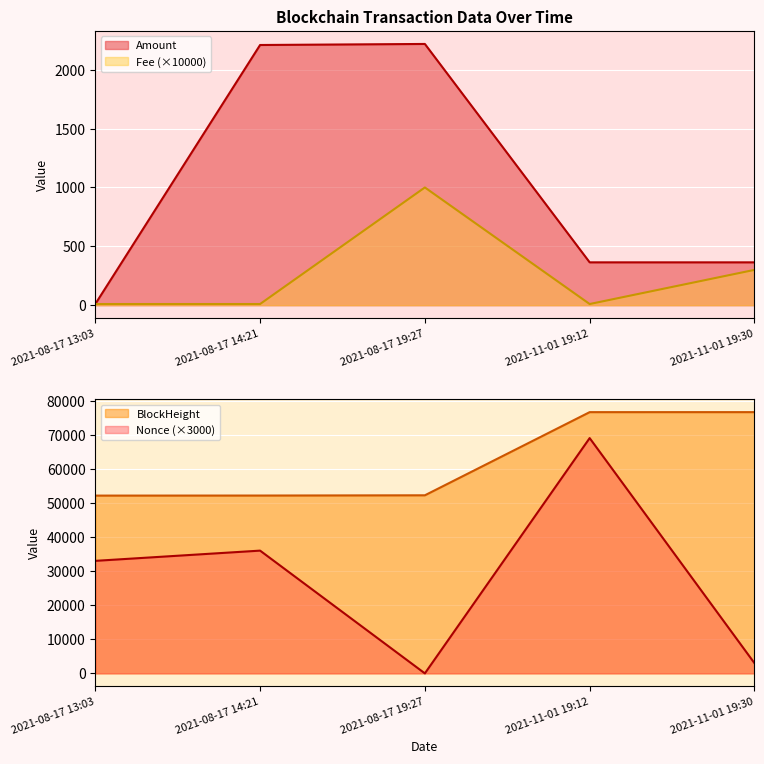

Is the value of Amount at 2021-08-17 13:03 greater than the value of Fee at 2021-08-17 19:27?

No